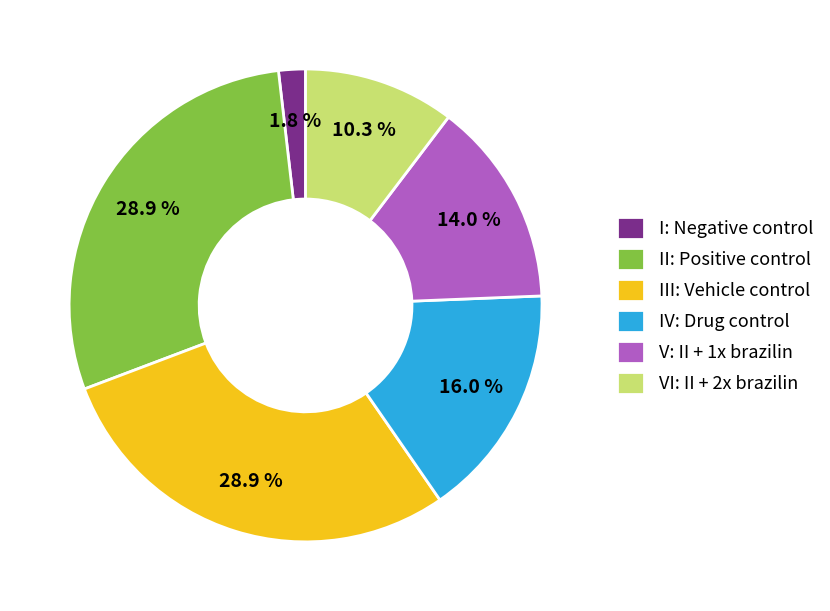

What percentage do VI: II + 2x brazilin and III: Vehicle control together represent?

39.2%